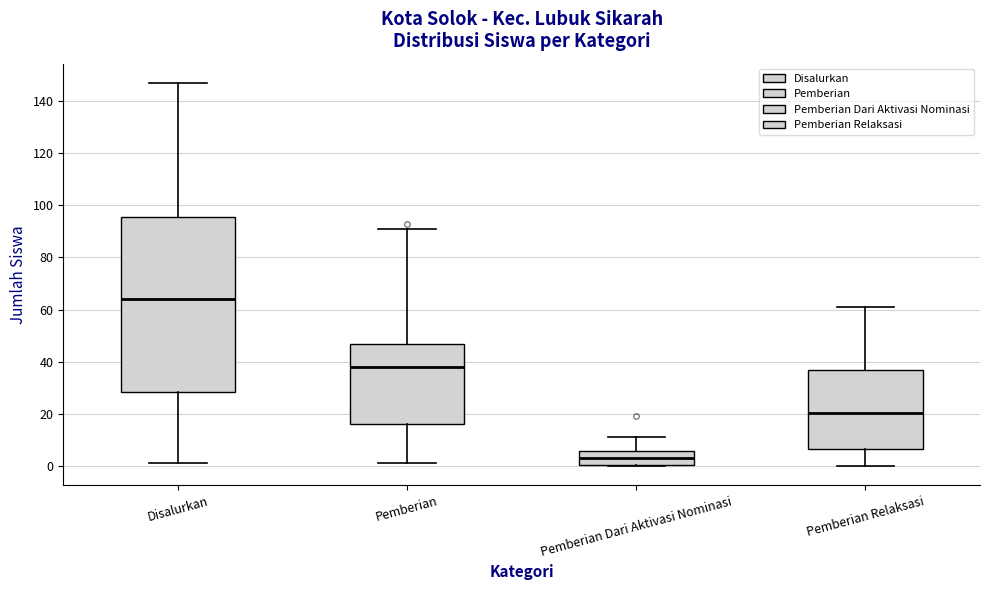

Where does the upper whisker of the box for Disalurkan end on the y-axis? The values are not printed on the chart, so give them approximately, as read against the axis.

148